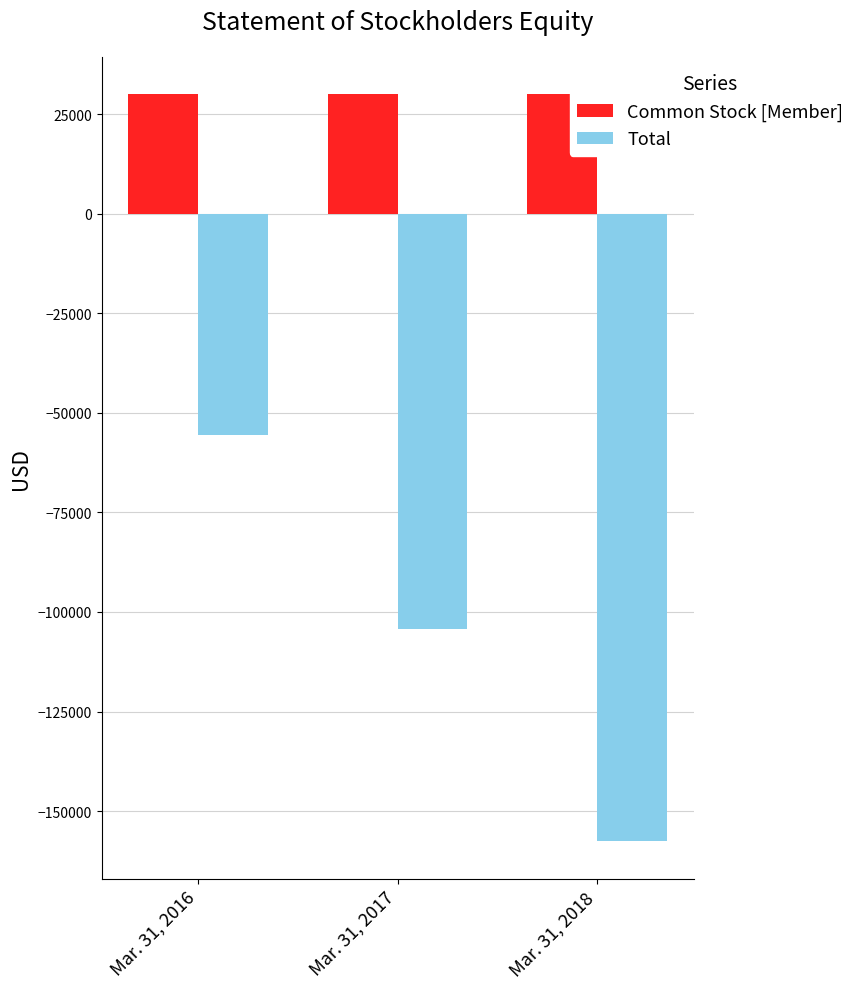

Where is Total nearest to the value -106607?

Mar. 31, 2017